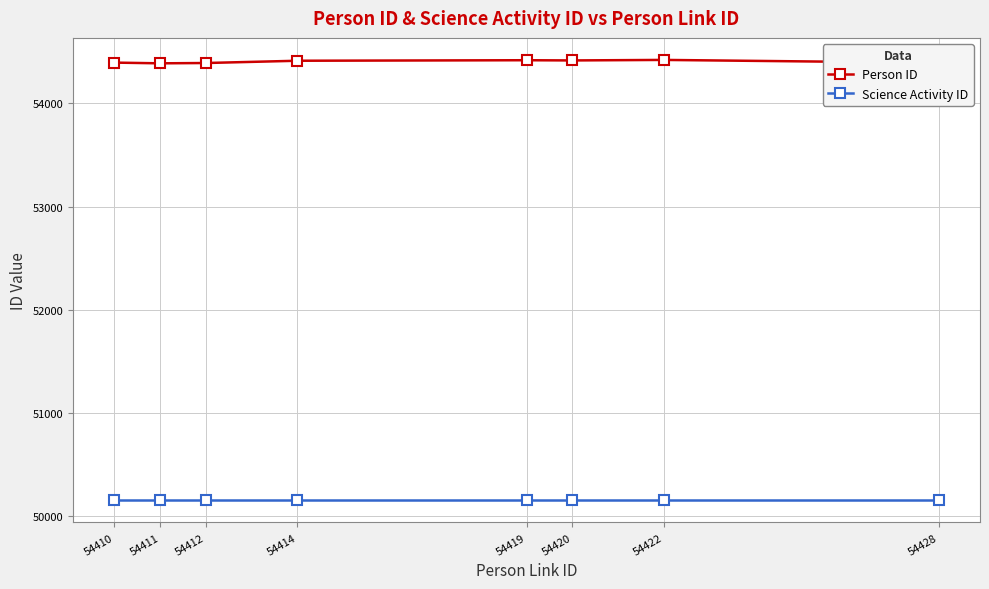

True or false: Person ID and Science Activity ID intersect in this chart.

False